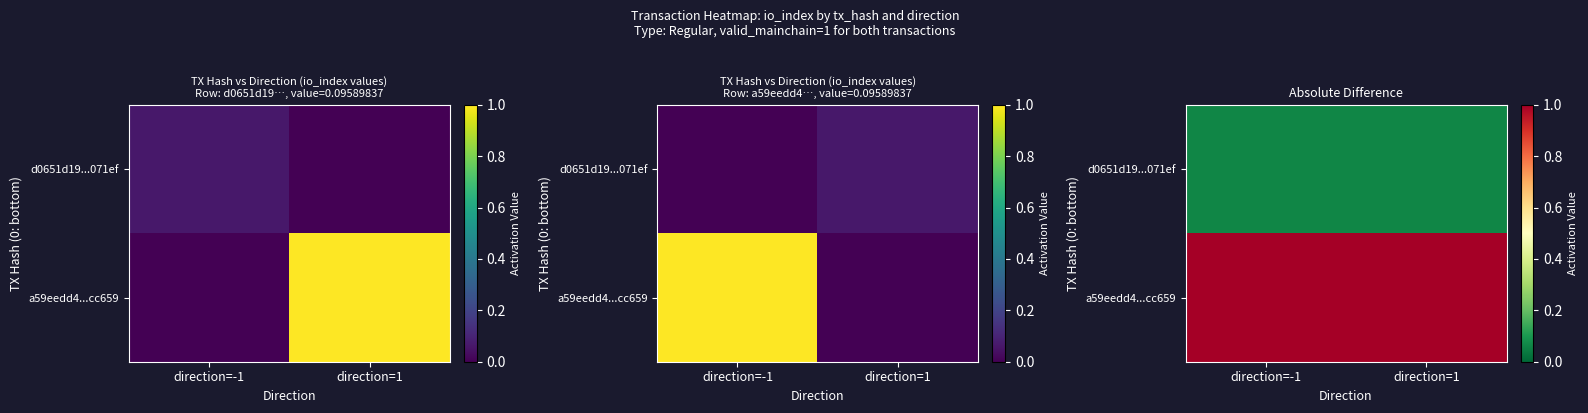

At which category is the sum across all series the highest?

direction=-1